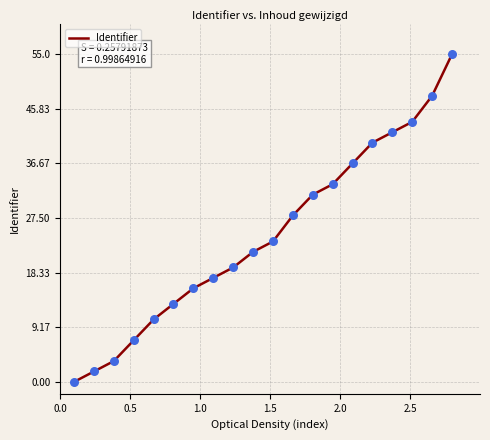

What is the maximum value shown in the chart?

55.0